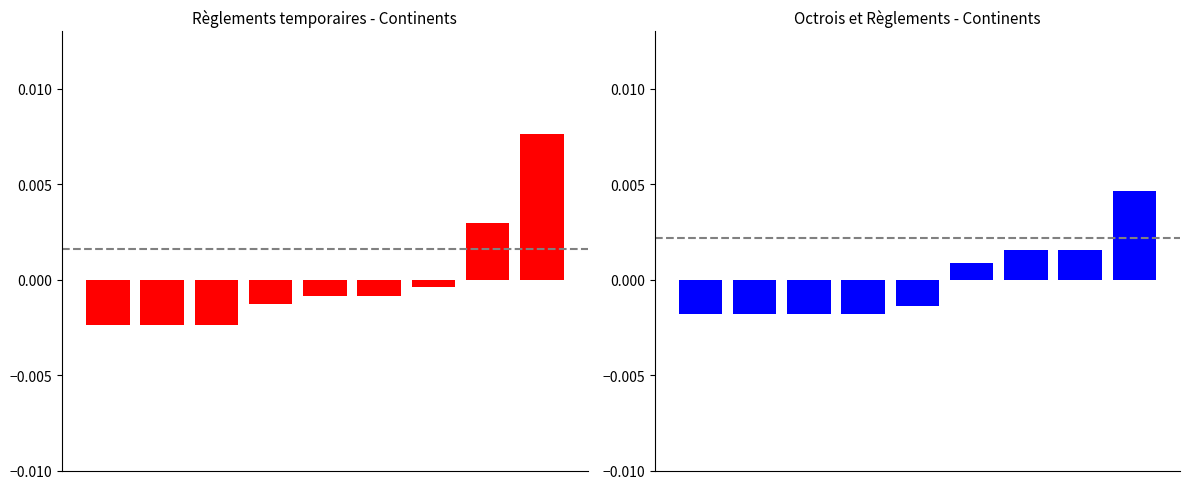

Reading left to right, list all the values displayed in this chart.

Total (col_1): 0=-0.0	1=-0.0	2=-0.0	3=-0.0	4=-0.0	5=-0.0	6=-0.0	7=0.0	8=0.0
Octrois asile (col_7): 0=-0.0	1=-0.0	2=-0.0	3=-0.0	4=-0.0	5=0.0	6=0.0	7=0.0	8=0.0